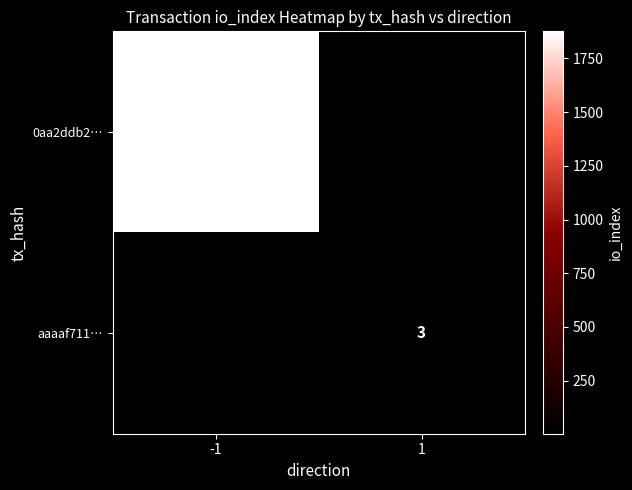

The value of aaaaf711… at 1 is 4. True or false?

False